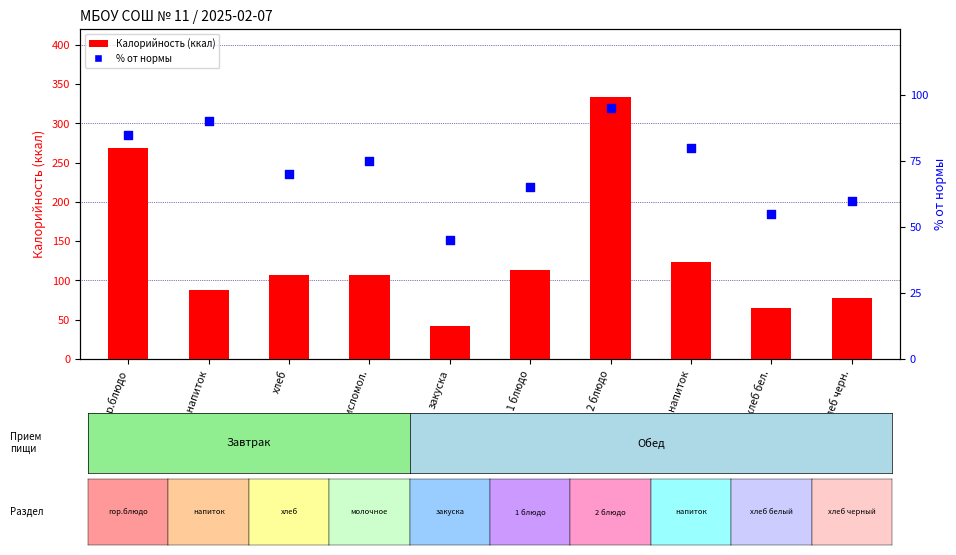

At which category is the sum across all series the highest?

2 блюдо